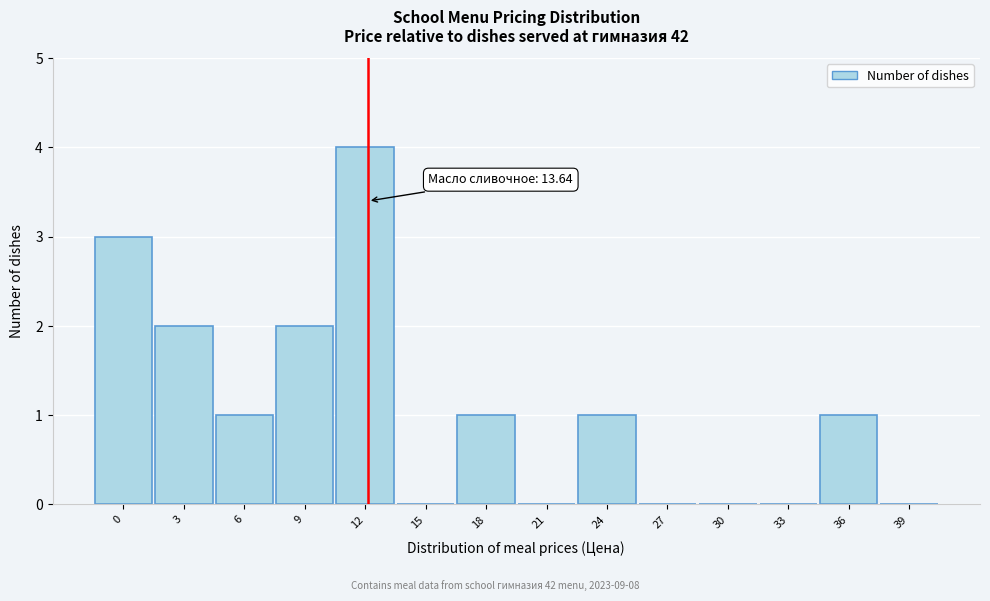

Reading left to right, what are all the values shown in this chart?

0=3	3=2	6=1	9=2	12=4	15=0	18=1	21=0	24=1	27=0	30=0	33=0	36=1	39=0